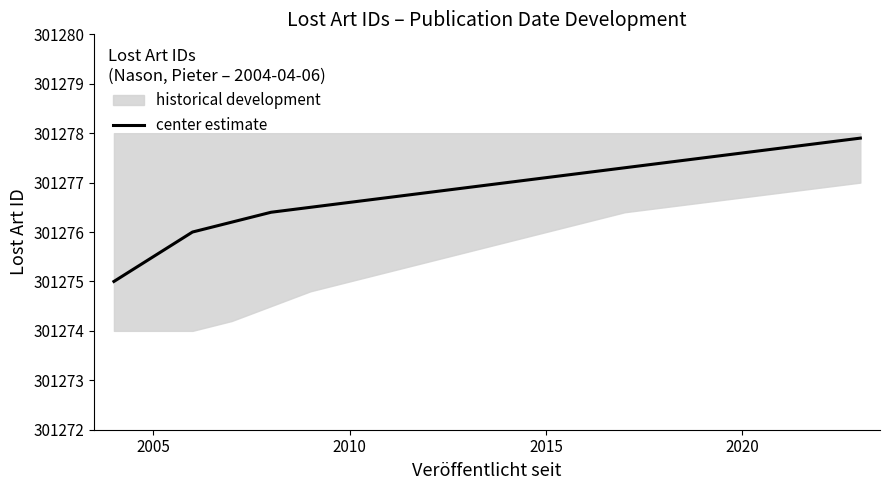

Reading right to left, extract all data points from this chart.

301277.9	301277.8	301277.7	301277.6	301277.5	301277.4	301277.3	301277.2	301277.1	301277.0	301276.9	301276.8	301276.7	301276.6	301276.5	301276.4	301276.2	301276.0	301275.5	301275.0